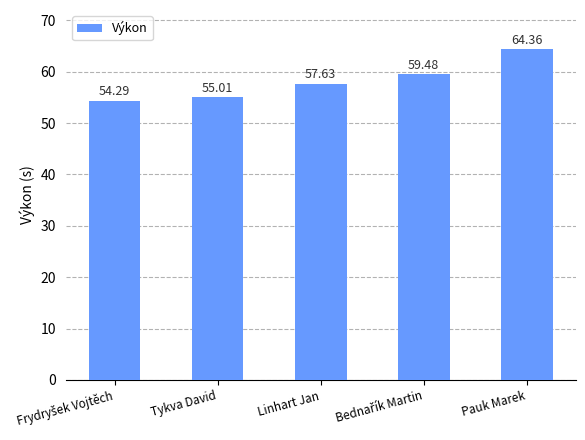

What is the change in value from Linhart Jan to Pauk Marek?

+6.7